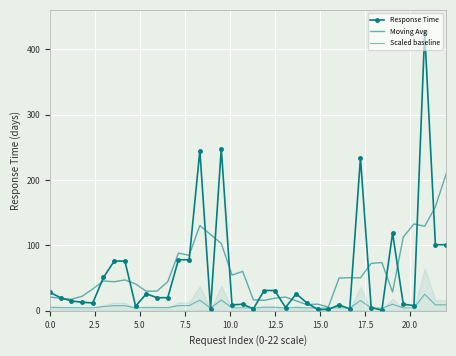

What are all the series names shown in the legend?

Response Time, Moving Avg, Scaled baseline